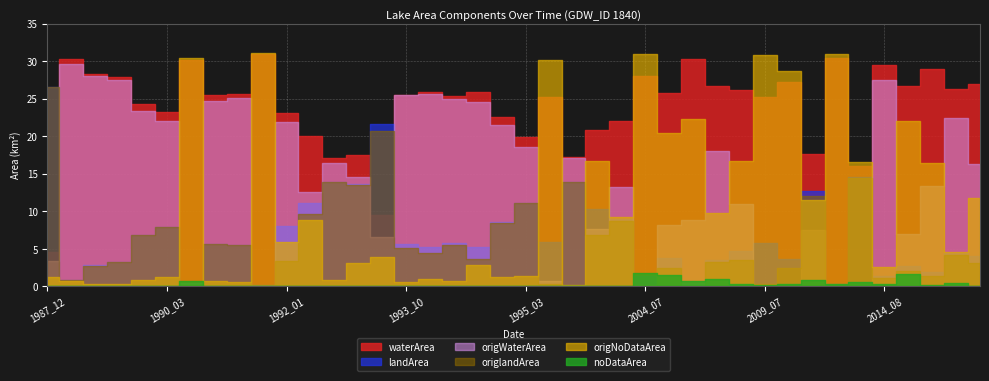

True or false: origNoDataArea has more than 0 points higher than both neighbors.

True